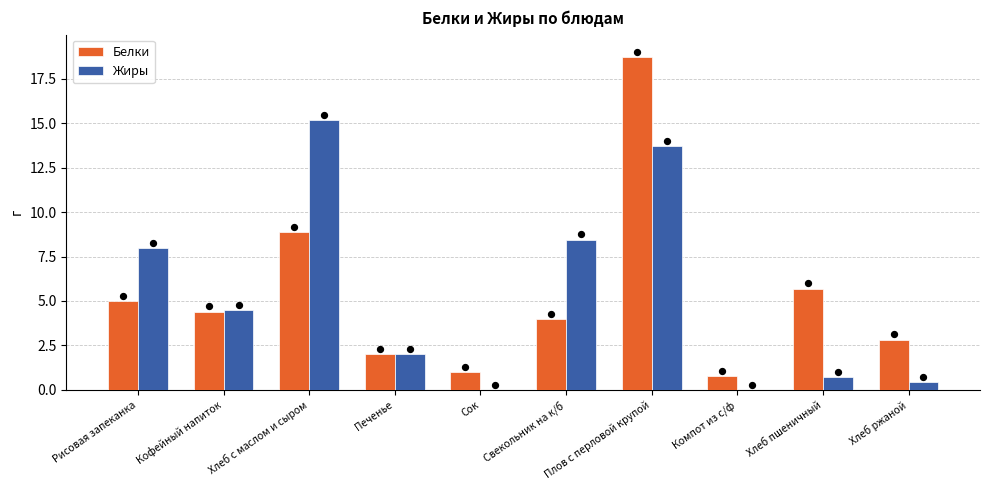

At which category is the sum across all series the highest?

Плов с перловой крупой